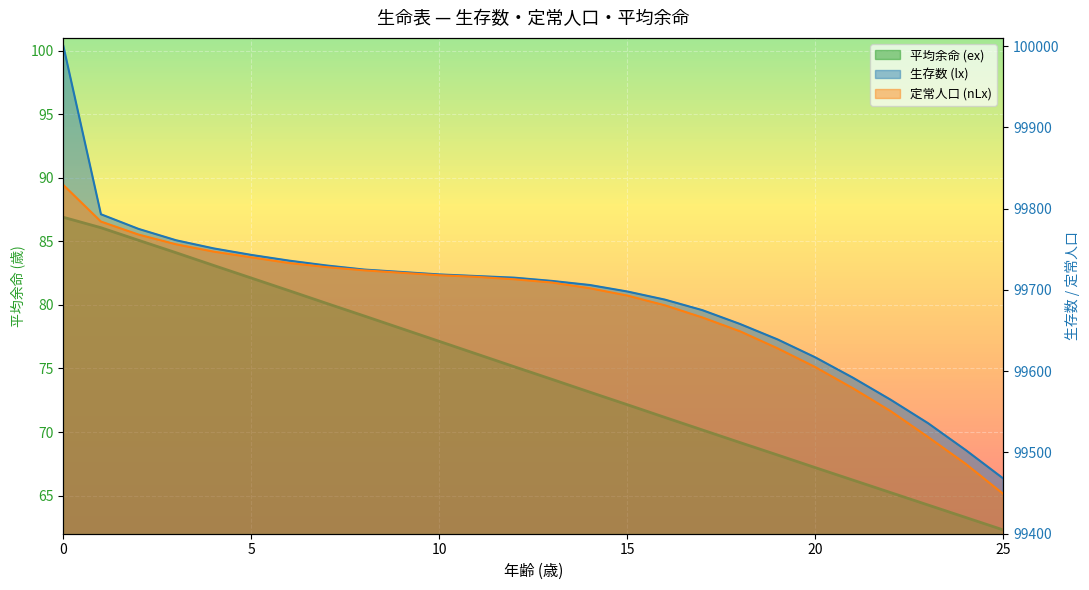

True or false: 平均余命 (ex) has more than 0 interior local peaks.

False